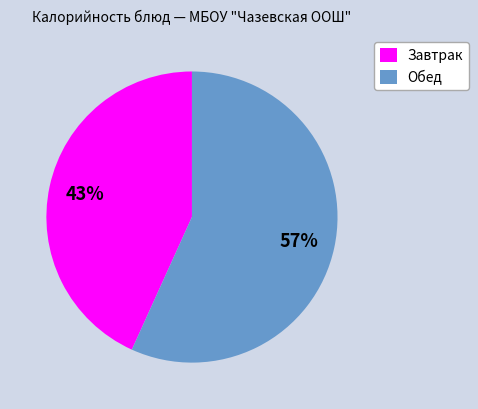

Between Завтрак and Обед, which is larger?

Обед